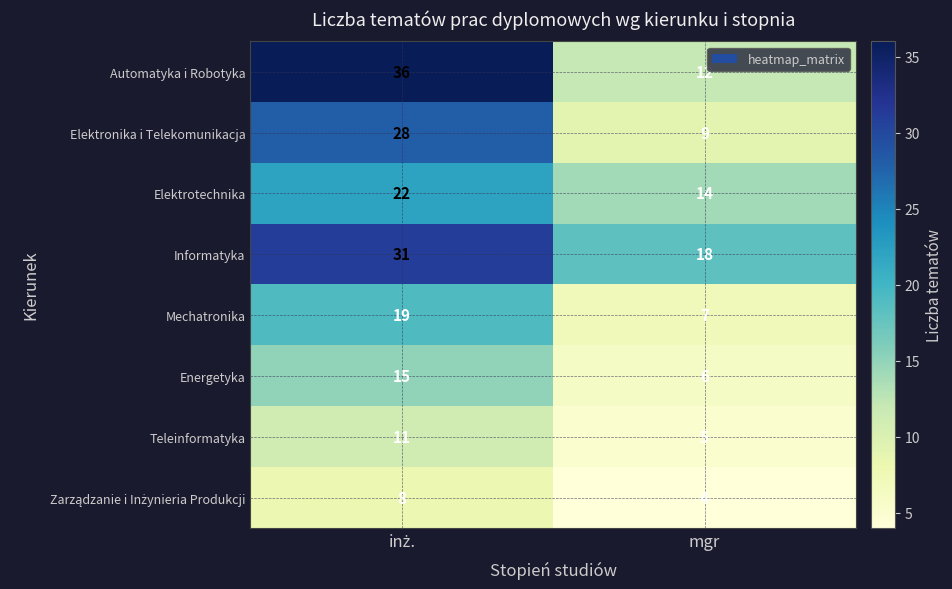

Which series has the largest total across all categories?

Informatyka